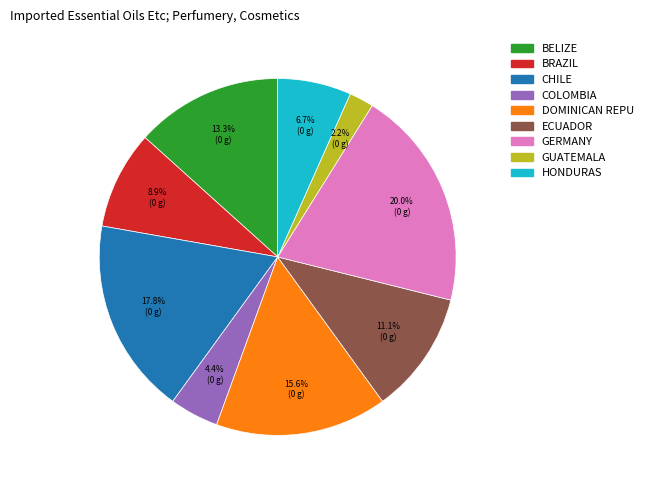

Approximately how many times larger is the value at BELIZE compared to GERMANY?

0.7